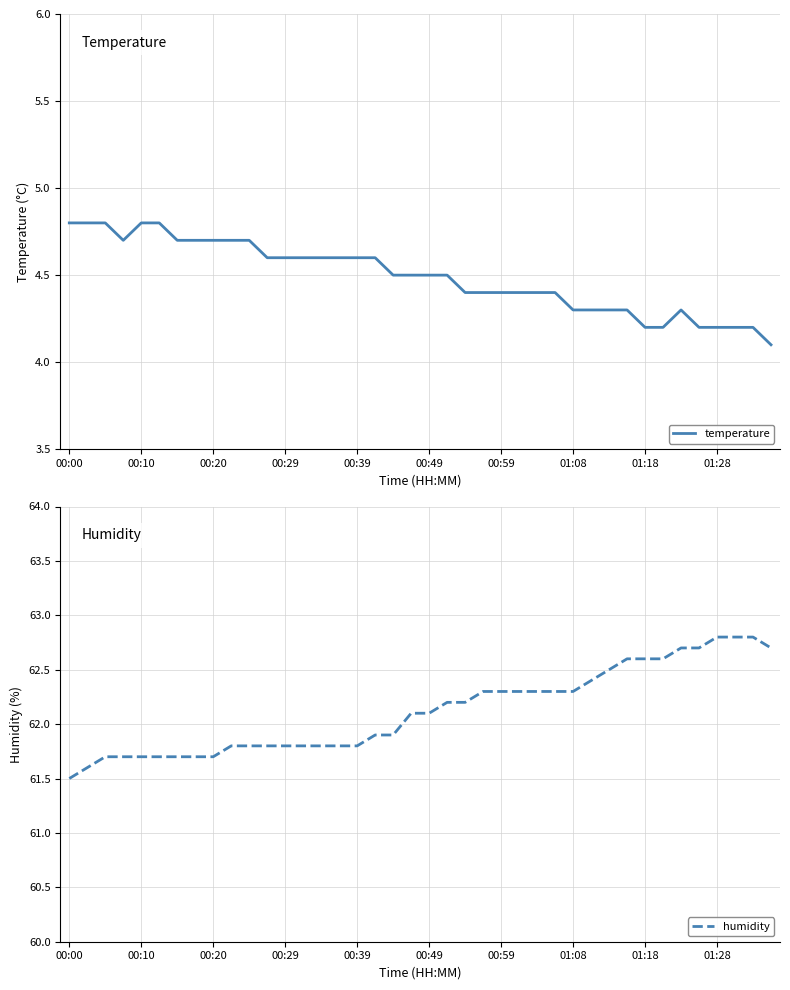

True or false: temperature and humidity intersect in this chart.

False